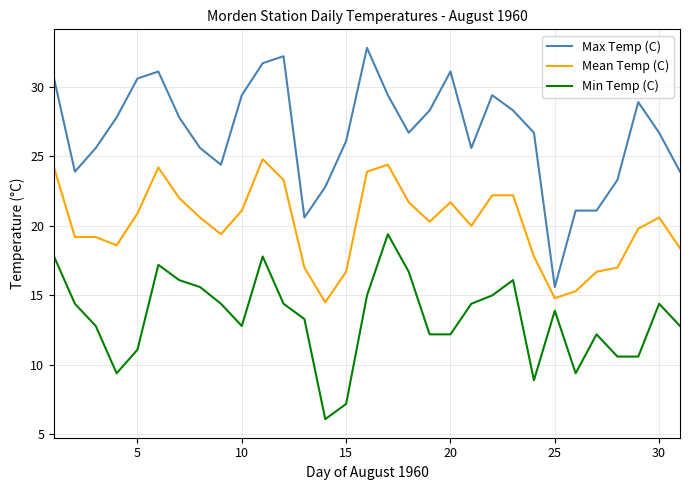

What is the smallest value displayed?

6.1